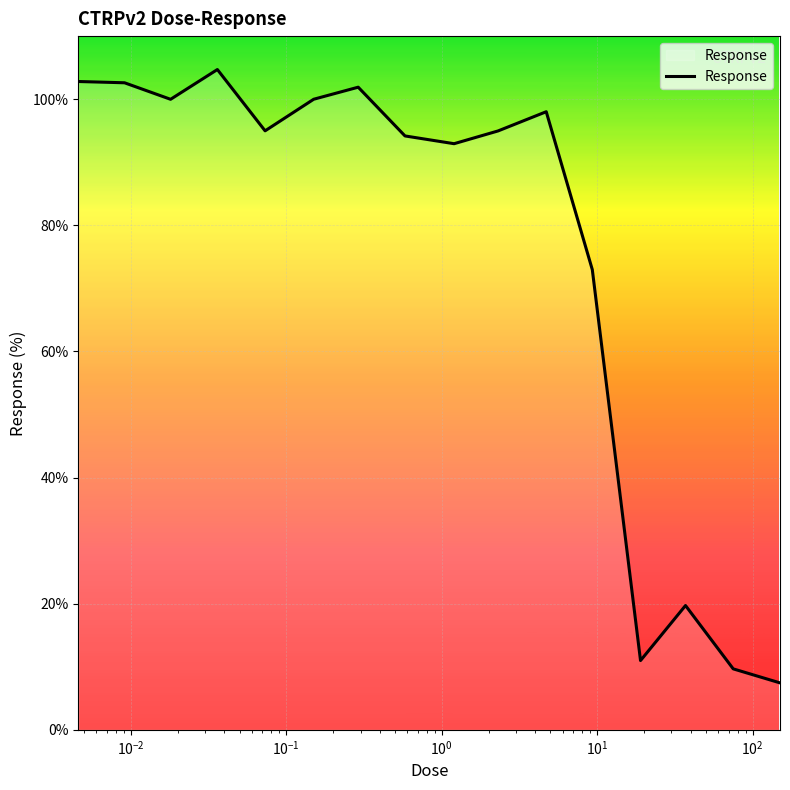

What is the smallest value displayed?

7.4